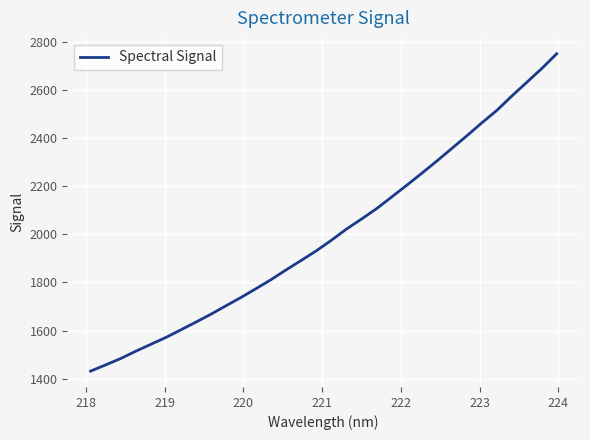

What is the difference between the maximum and minimum values?

1321.5